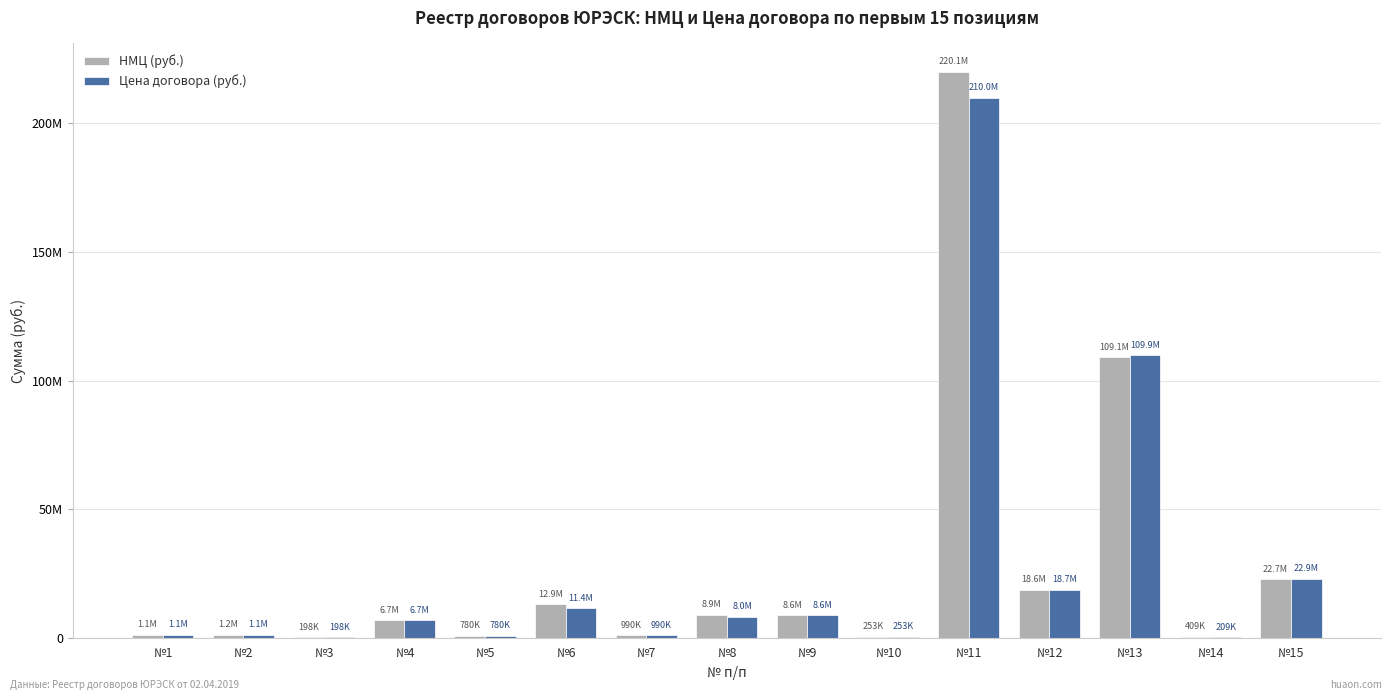

The value of Цена договора (руб.) at №11 is 133871253.6. True or false?

False